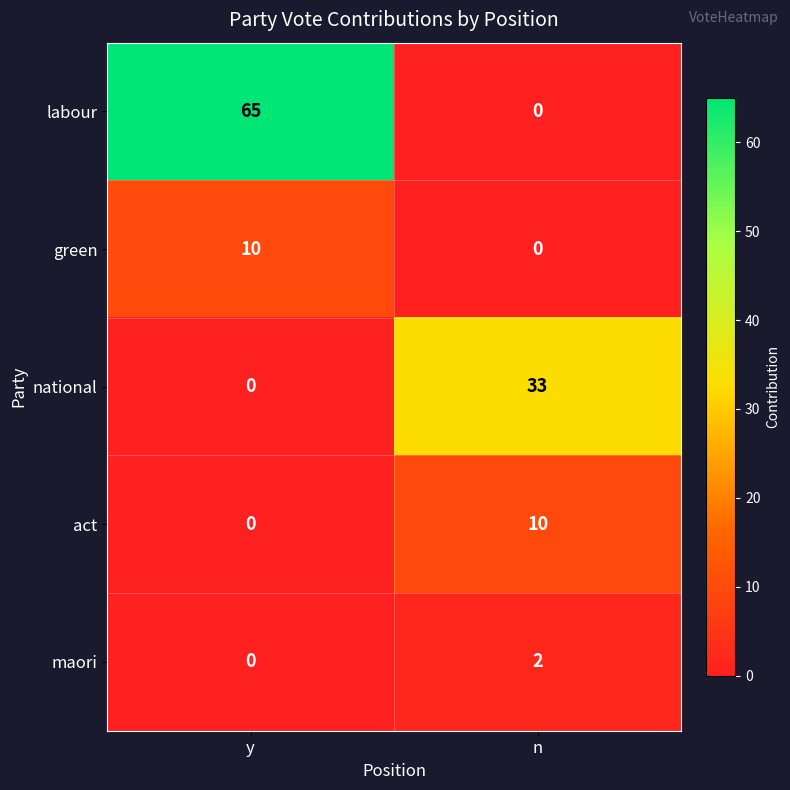

What is the sum of the green values at y and n?

10